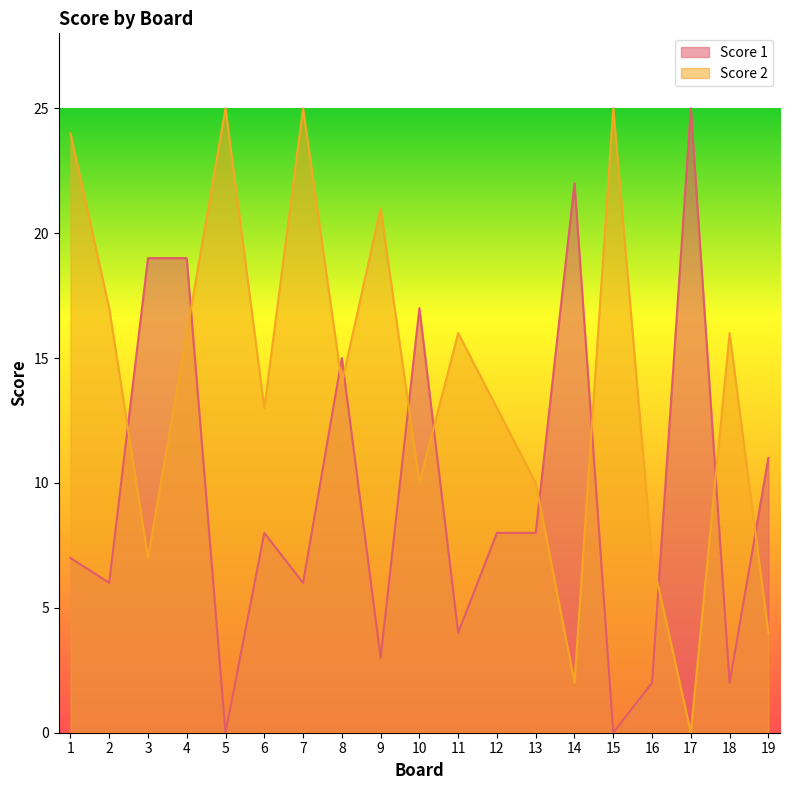

Which series changed the most between 6 and 14?

Score 1